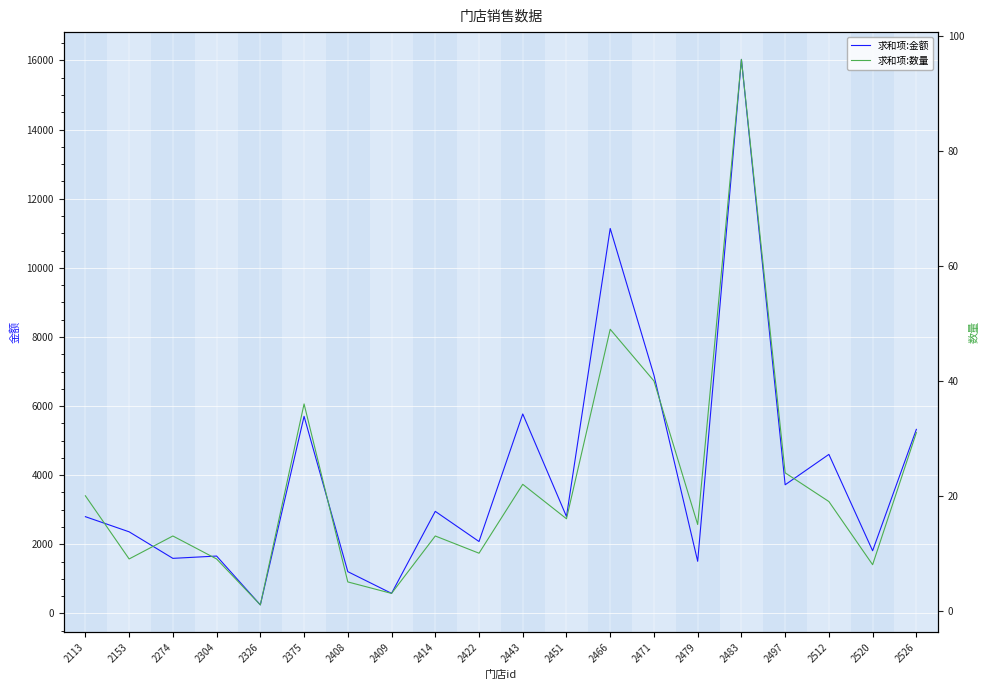

Reading left to right, list all the values displayed in this chart.

求和项:金额: 2113=2799.9	2153=2362.0	2274=1594.3	2304=1660.8	2326=248.0	2375=5703.6	2408=1210.0	2409=581.5	2414=2953.8	2422=2081.5	2443=5772.1	2451=2804.5	2466=11138.5	2471=6892.8	2479=1509.0	2483=16029.6	2497=3722.9	2512=4602.0	2520=1814.0	2526=5326.0
求和项:数量: 2113=20.0	2153=9.0	2274=13.0	2304=9.0	2326=1.0	2375=36.0	2408=5.0	2409=3.0	2414=13.0	2422=10.0	2443=22.0	2451=16.0	2466=49.0	2471=40.0	2479=15.0	2483=96.0	2497=24.0	2512=19.0	2520=8.0	2526=31.0